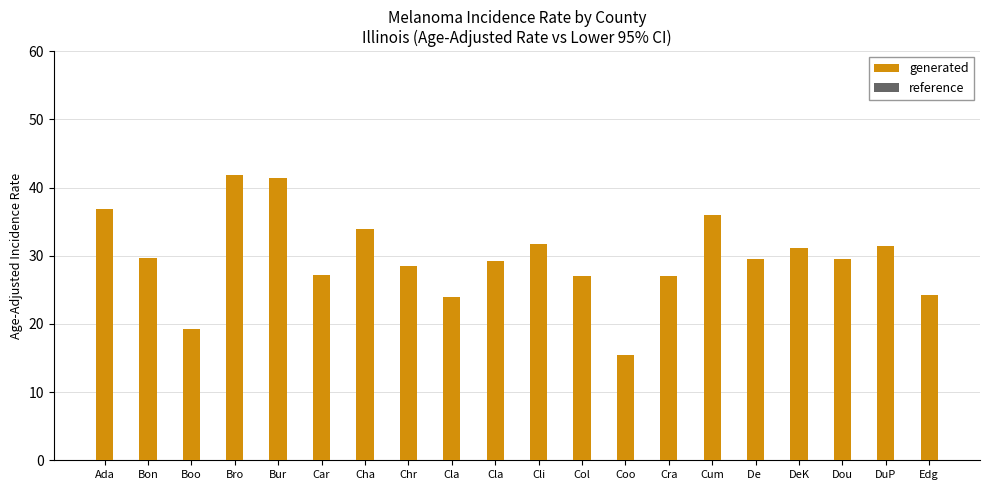

The reference series shows 41.6 at Bro. True or false?

False